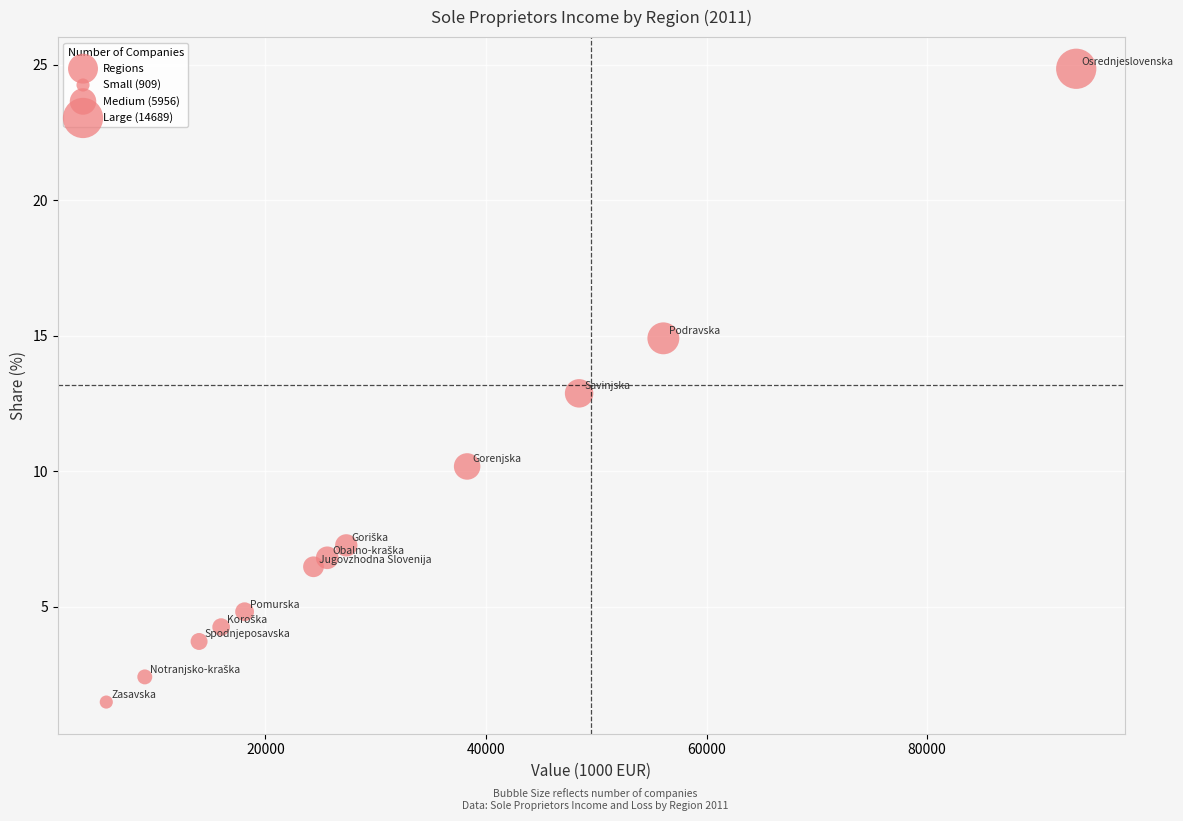

What is the range of X values (max minus min)?

87955.9